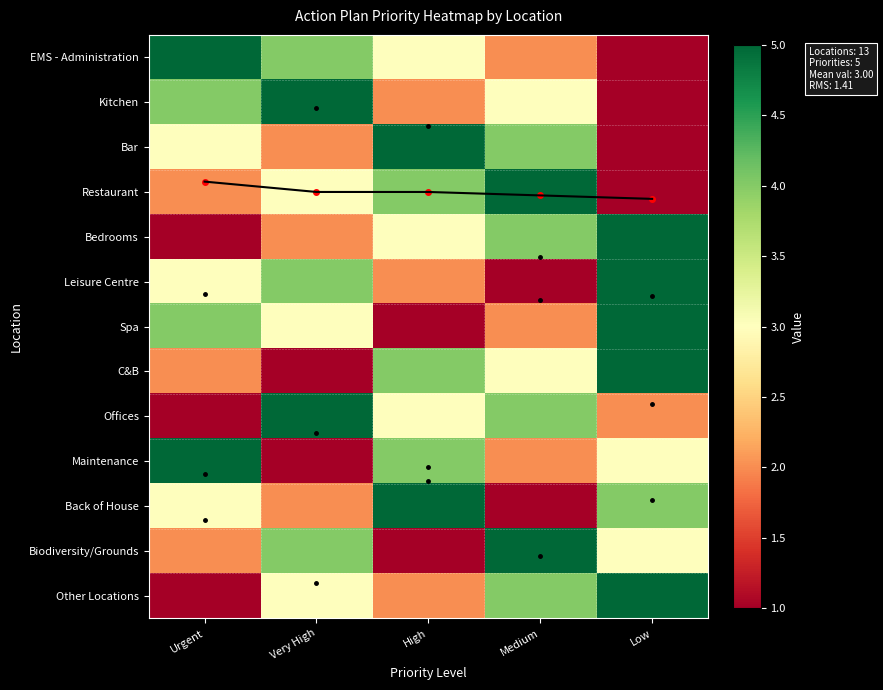

What is the spread (max minus min) of values at Low?

4.0